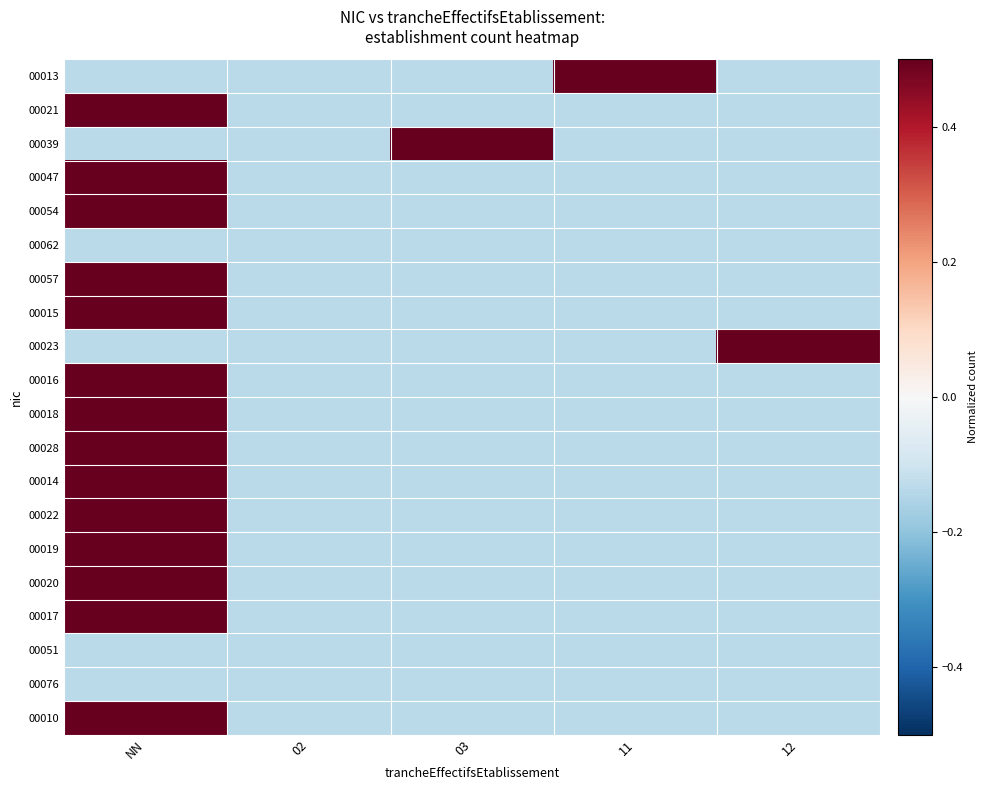

At how many categories does at least one series exceed 0?

4